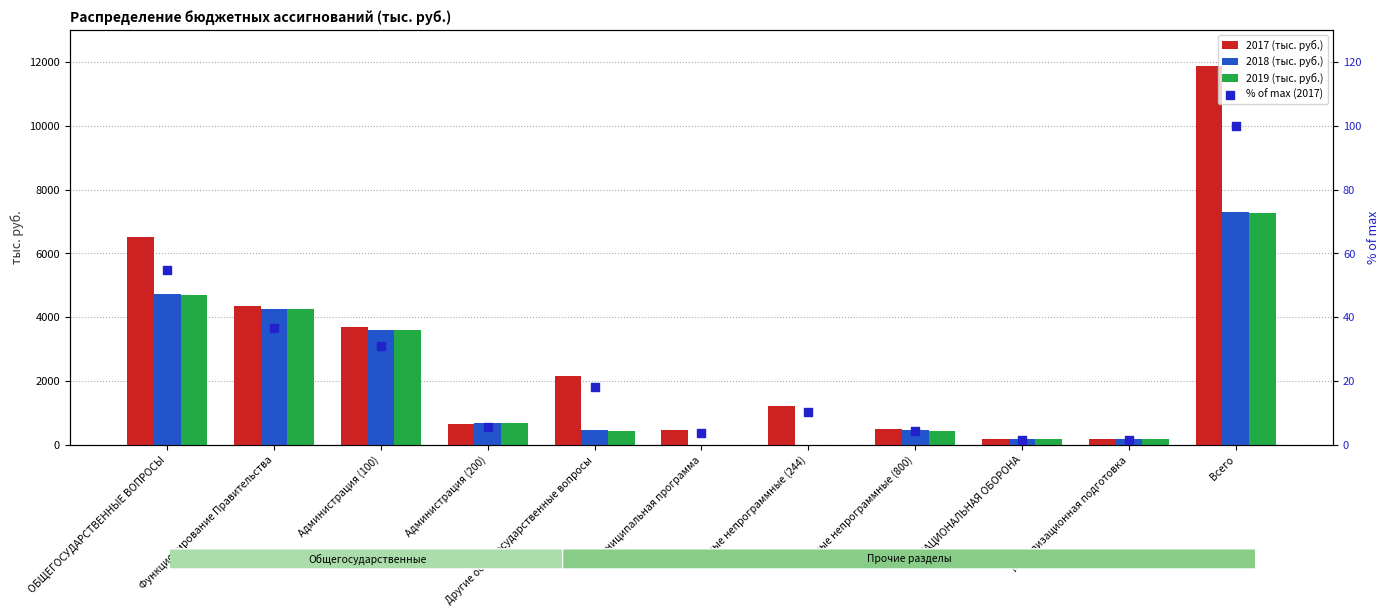

What is the total value across all series at Иные непрограммные (244)?

1217.7